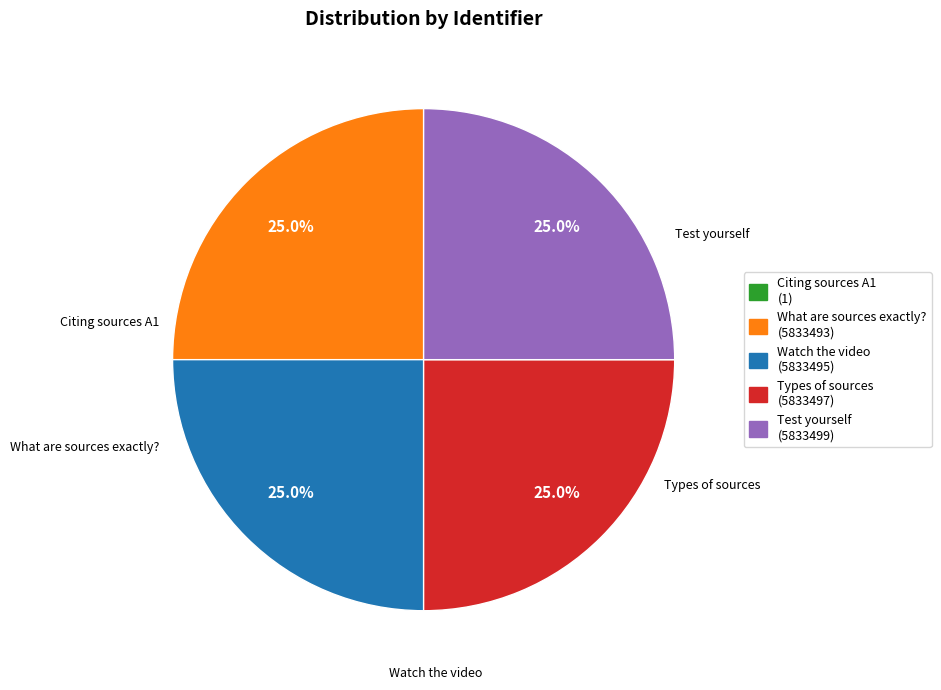

What is the change in value from What are sources exactly? to Types of sources?

+4